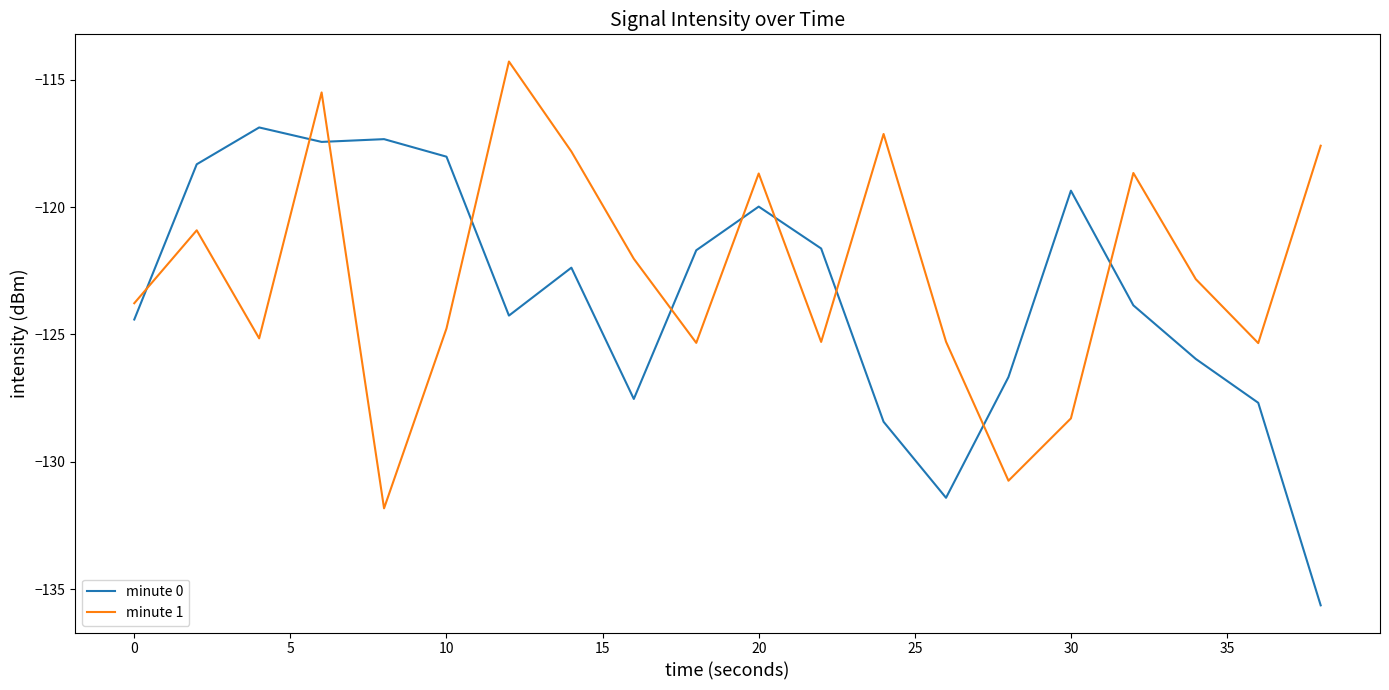

What is the difference between the maximum and minimum values in the minute 0 series?

18.8